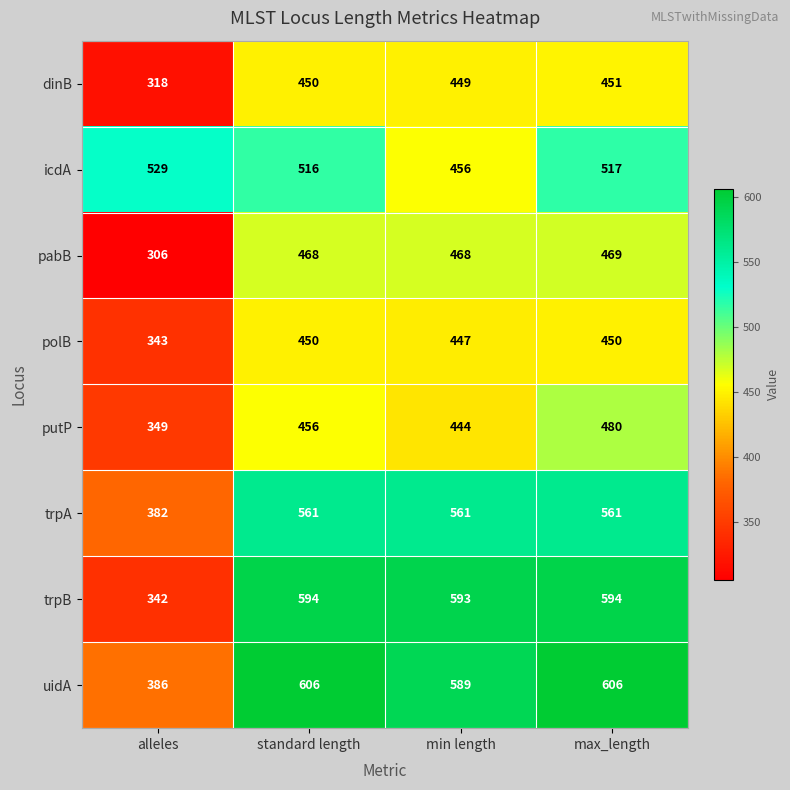

What is the difference between the polB values at min length and standard length?

3